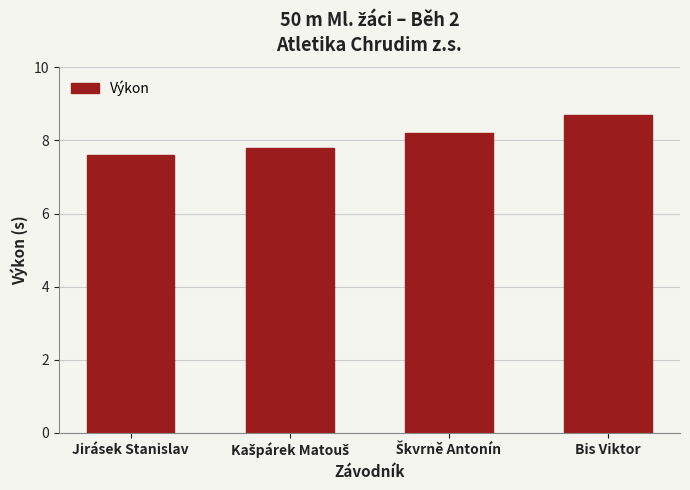

How many bars are there in total?

4